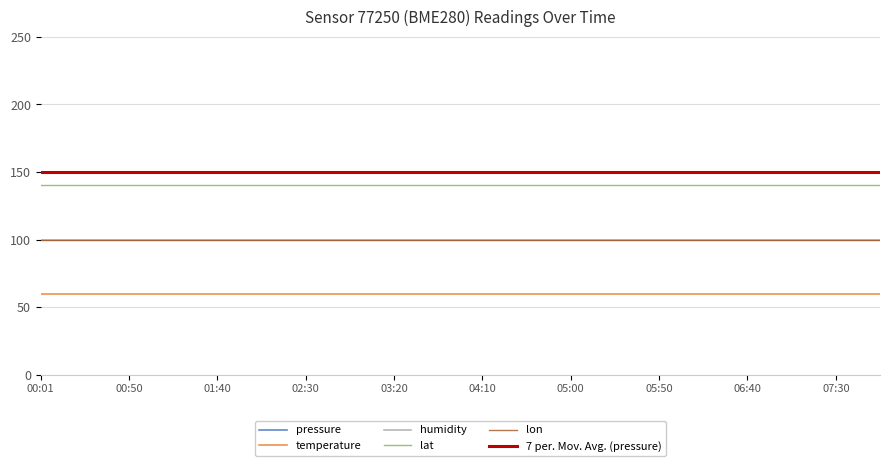

Is this an area chart (filled region under the line)?

No